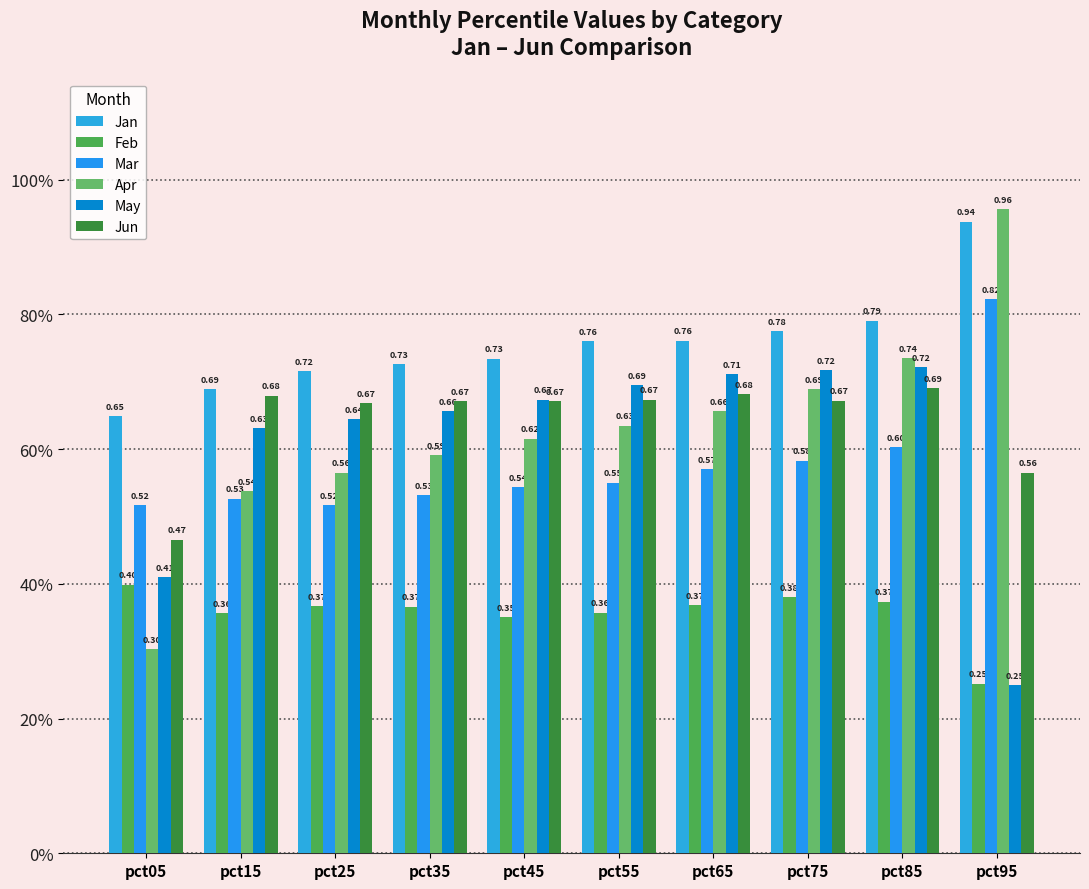

List the series in order of their peak value, lowest first.

Feb, Jun, May, Mar, Jan, Apr